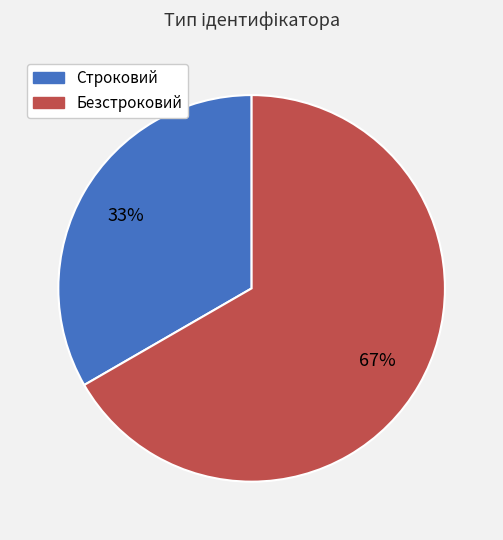

True or false: Строковий accounts for 19% of the total.

False